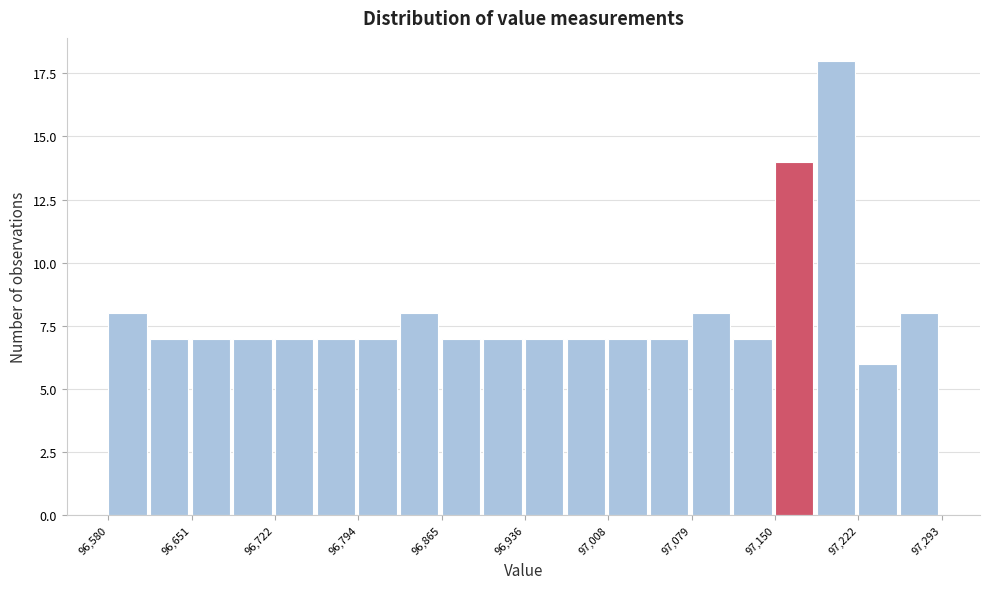

Around what value on the x-axis is the tallest bar? Give the approximate position of its centre, as read against the axis.

97200